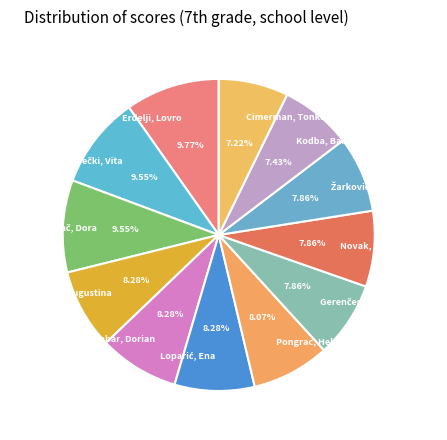

Does Cimerman, Tonka account for over 50% of the chart?

No